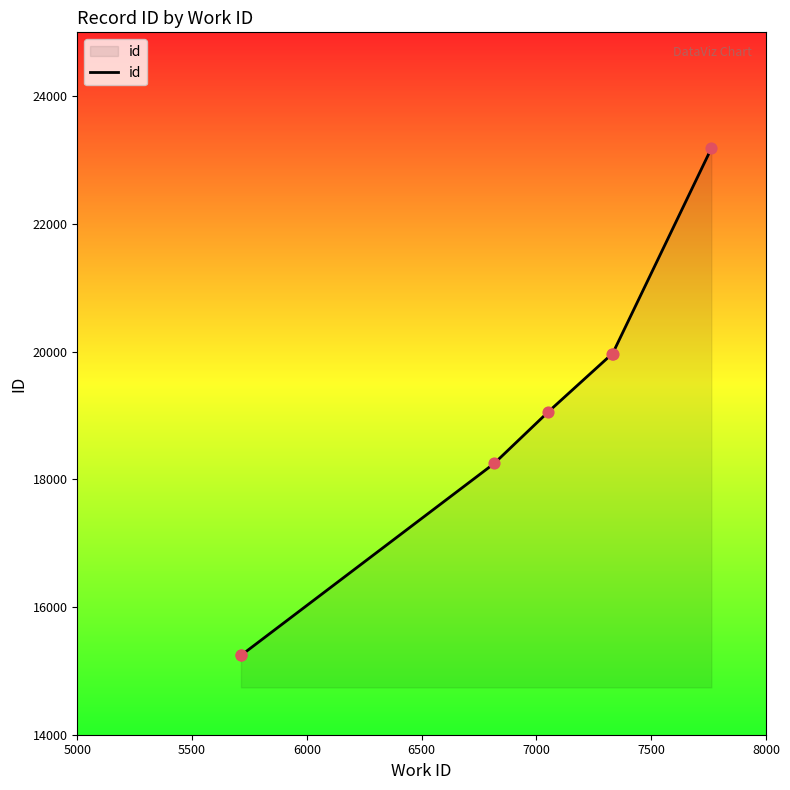

Approximately how many times larger is the value at 7500 compared to 6000?

1.1